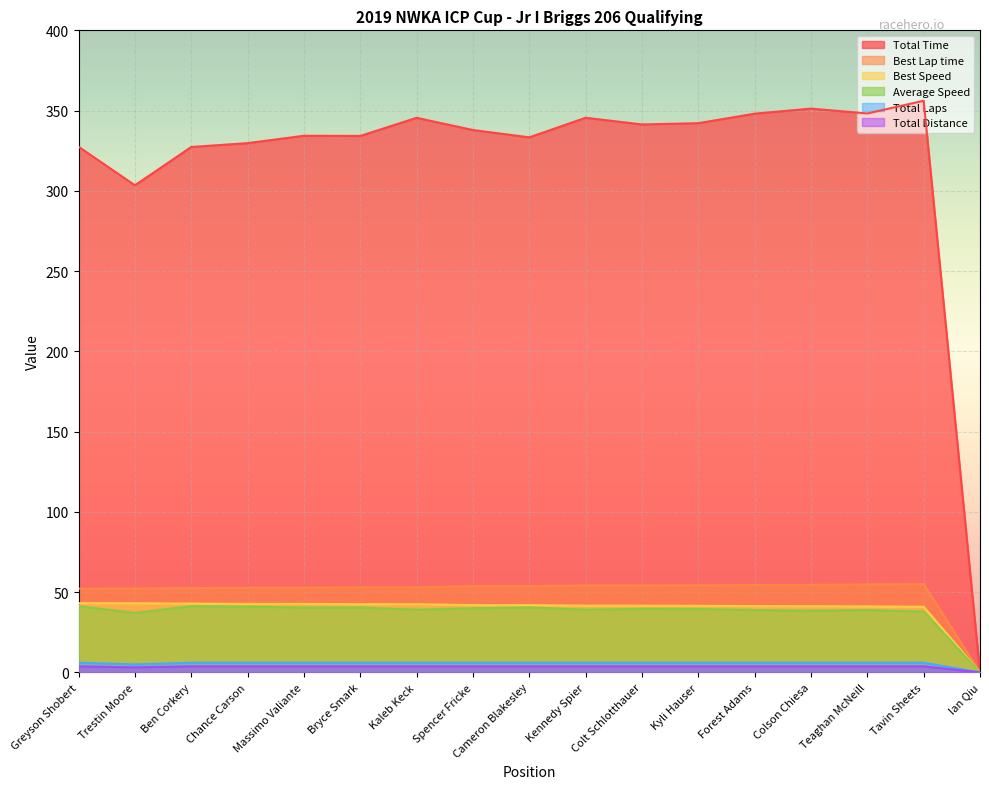

At which label is Total Time closest to 178?

Trestin Moore